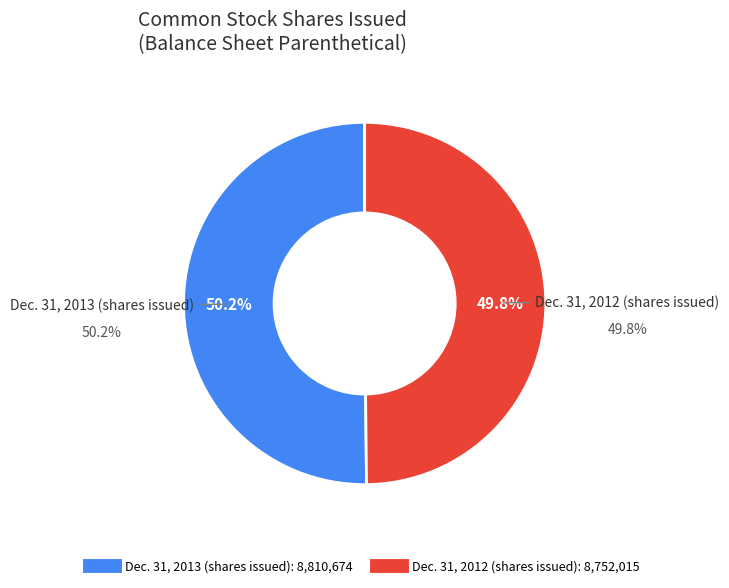

Rank the categories by value from highest to lowest.

Dec. 31, 2013, Dec. 31, 2012